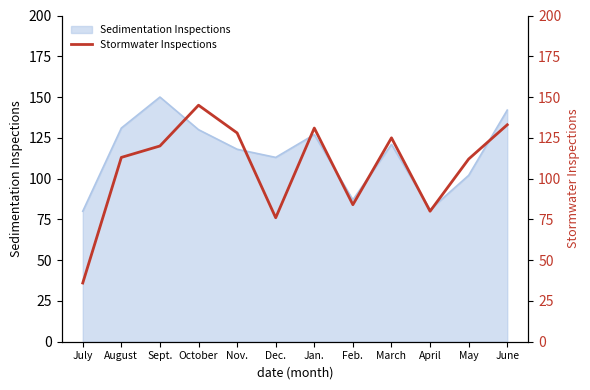

Count the number of values greater than 120.

5